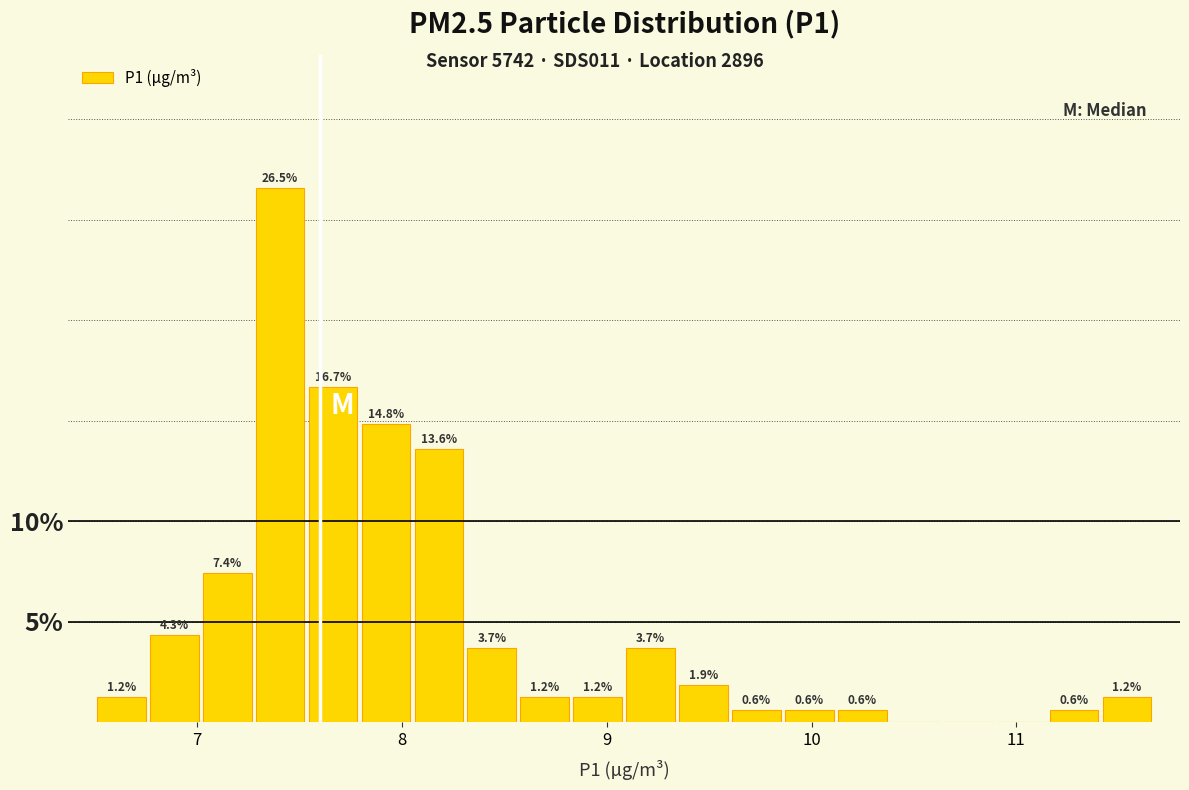

Read against the x-axis, roughly where is the centre of the tallest bar?

7.4